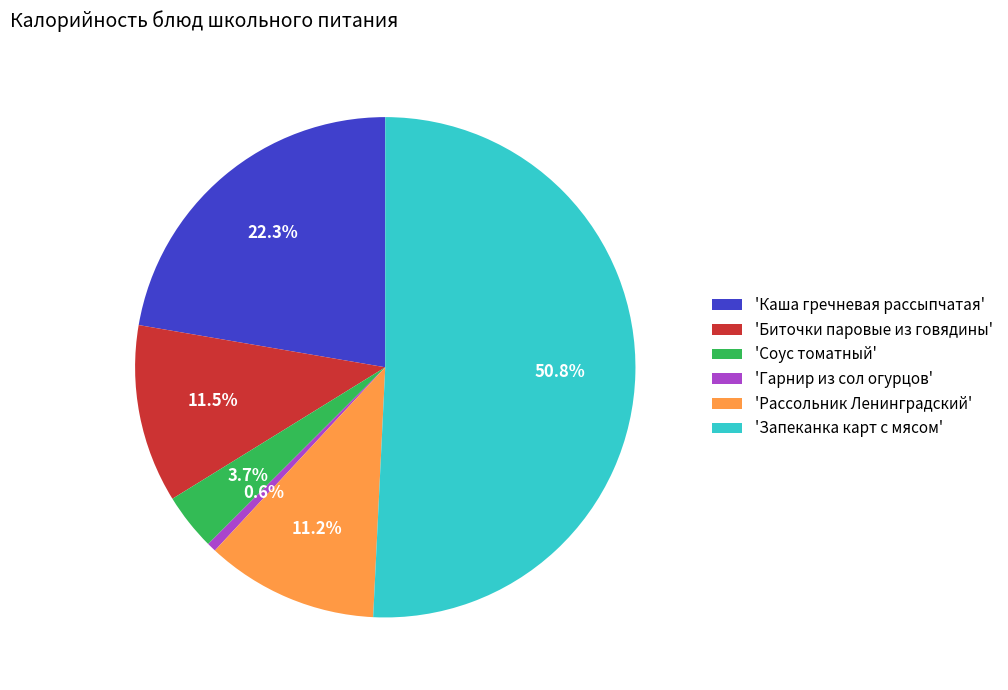

How many segments does this pie chart have?

6